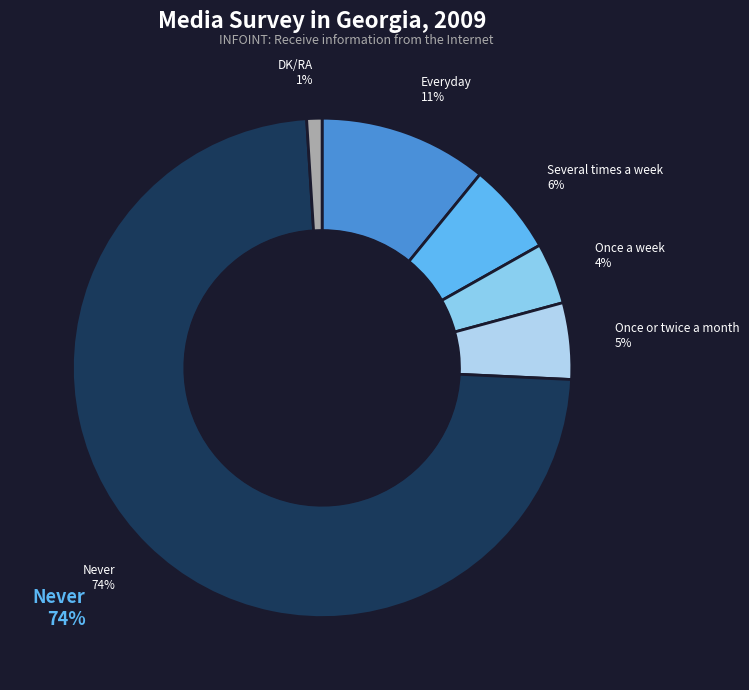

Which category has the smallest portion of the pie?

DK/RA